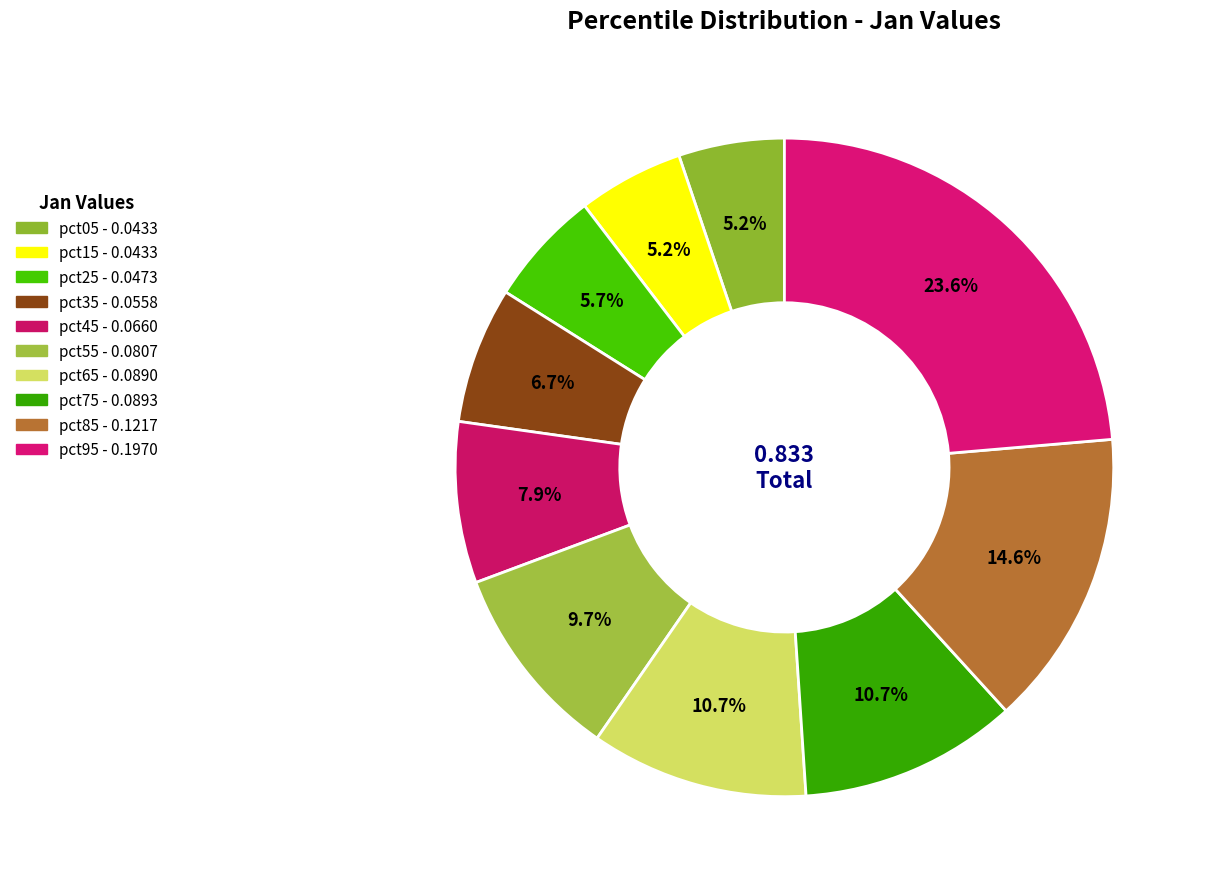

Which category has the smallest portion of the pie?

pct05